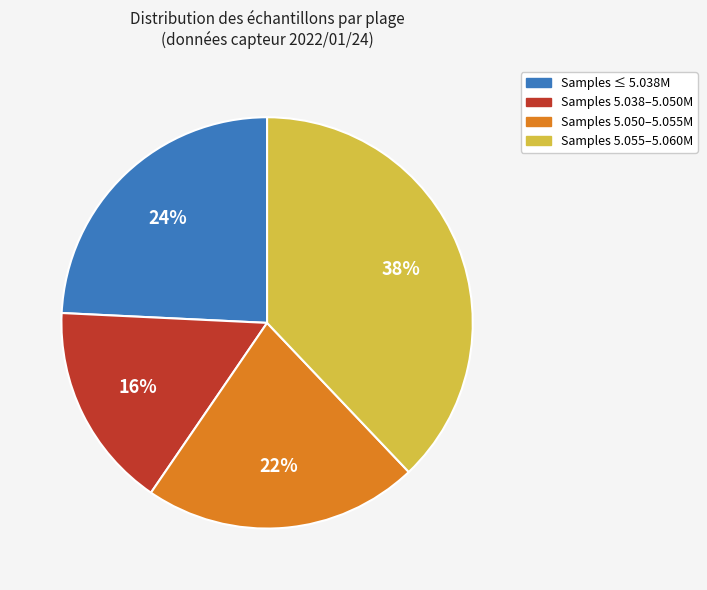

How many segments does this pie chart have?

4